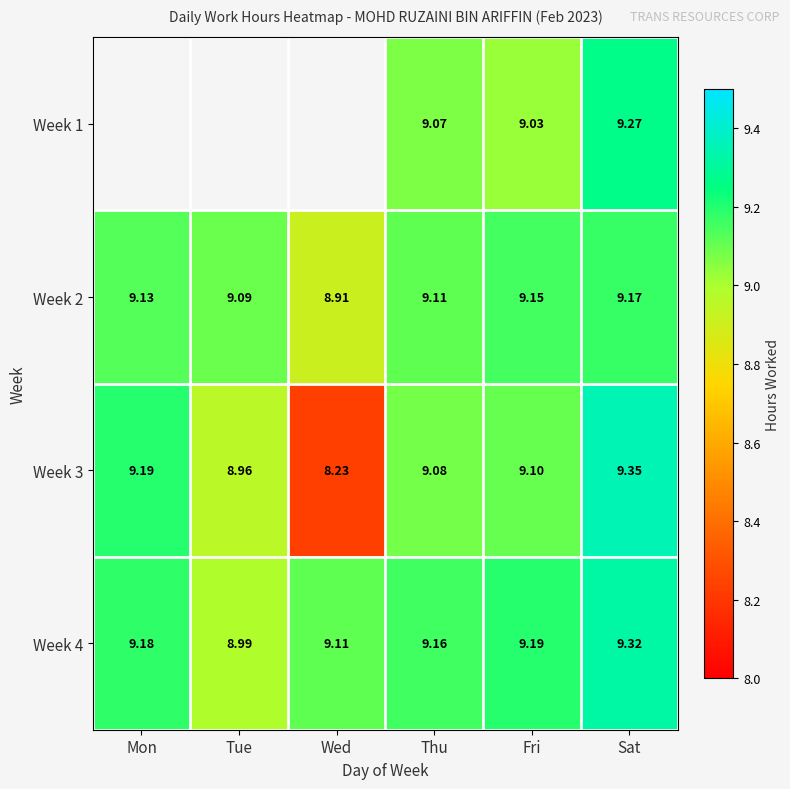

Is the value of Week 2 at Thu greater than the value of Week 4 at Tue?

Yes